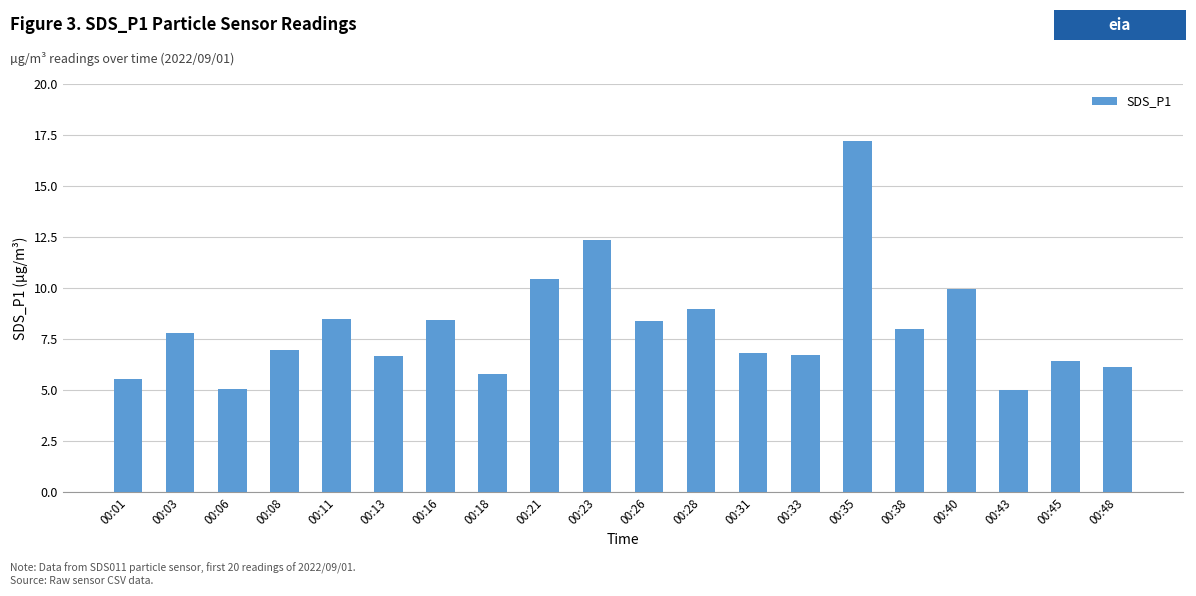

True or false: the data shows 8.2 at 00:06.

False